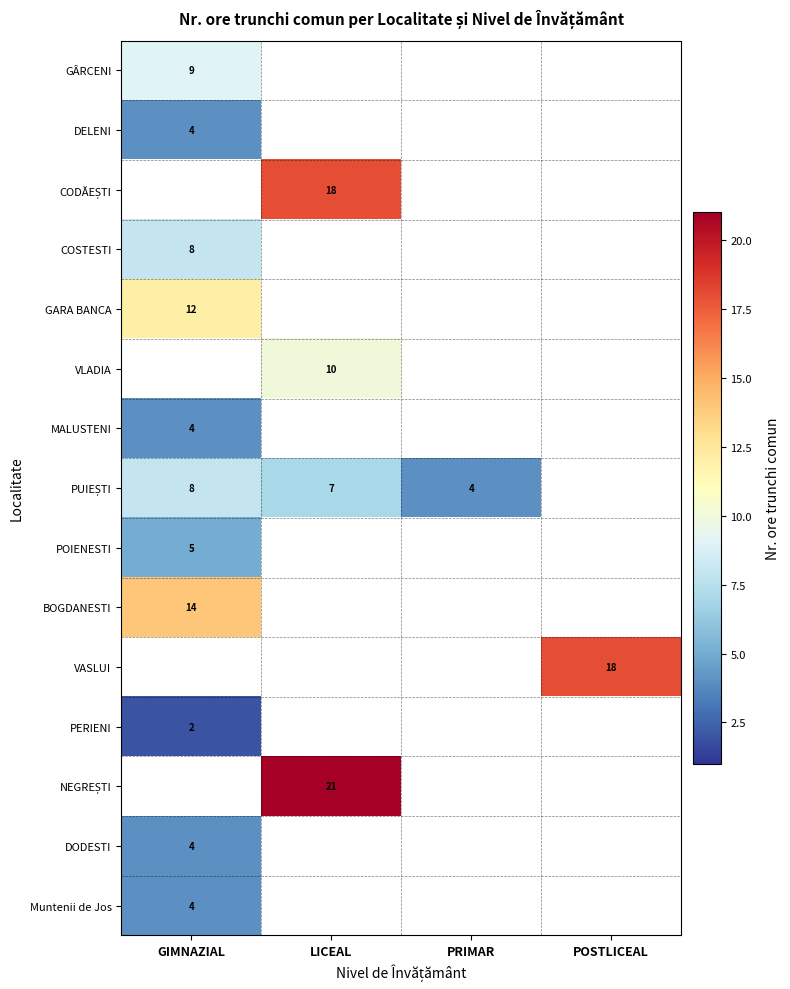

Which series changed the most between LICEAL and PRIMAR?

PUIEȘTI